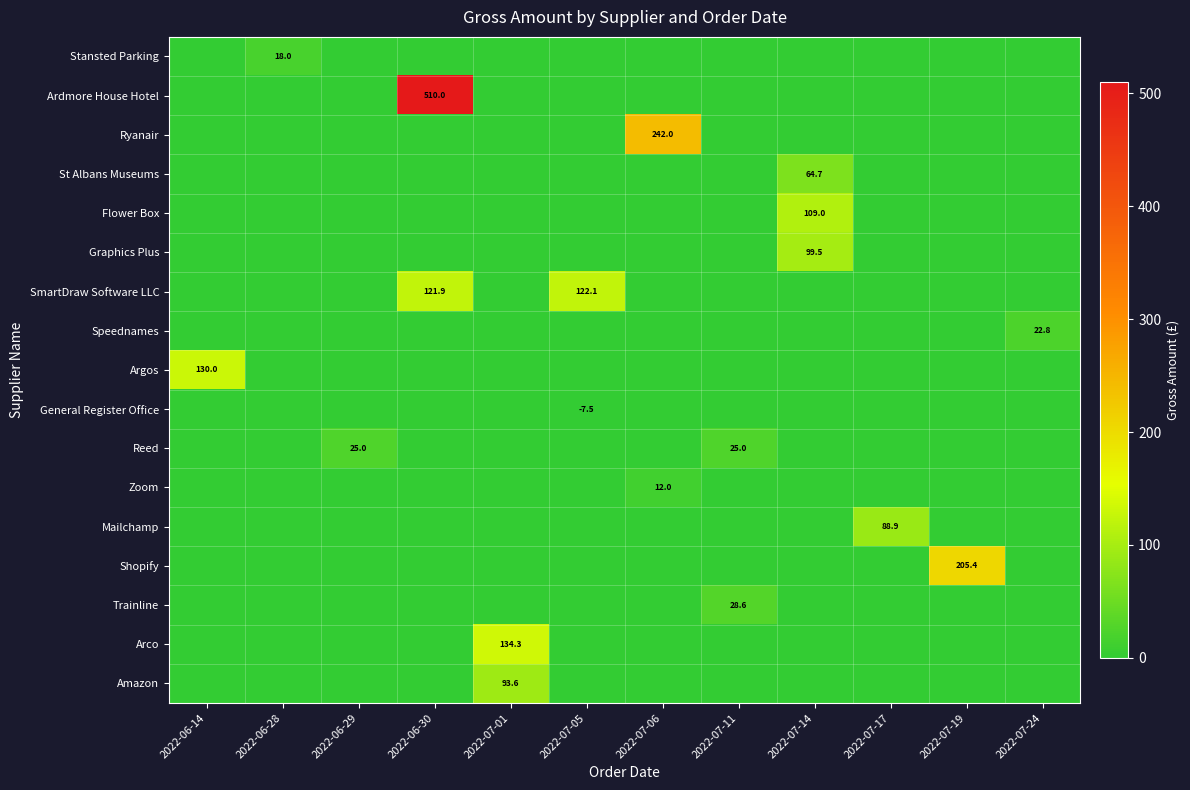

What is the average value of the Ryanair series?

20.2